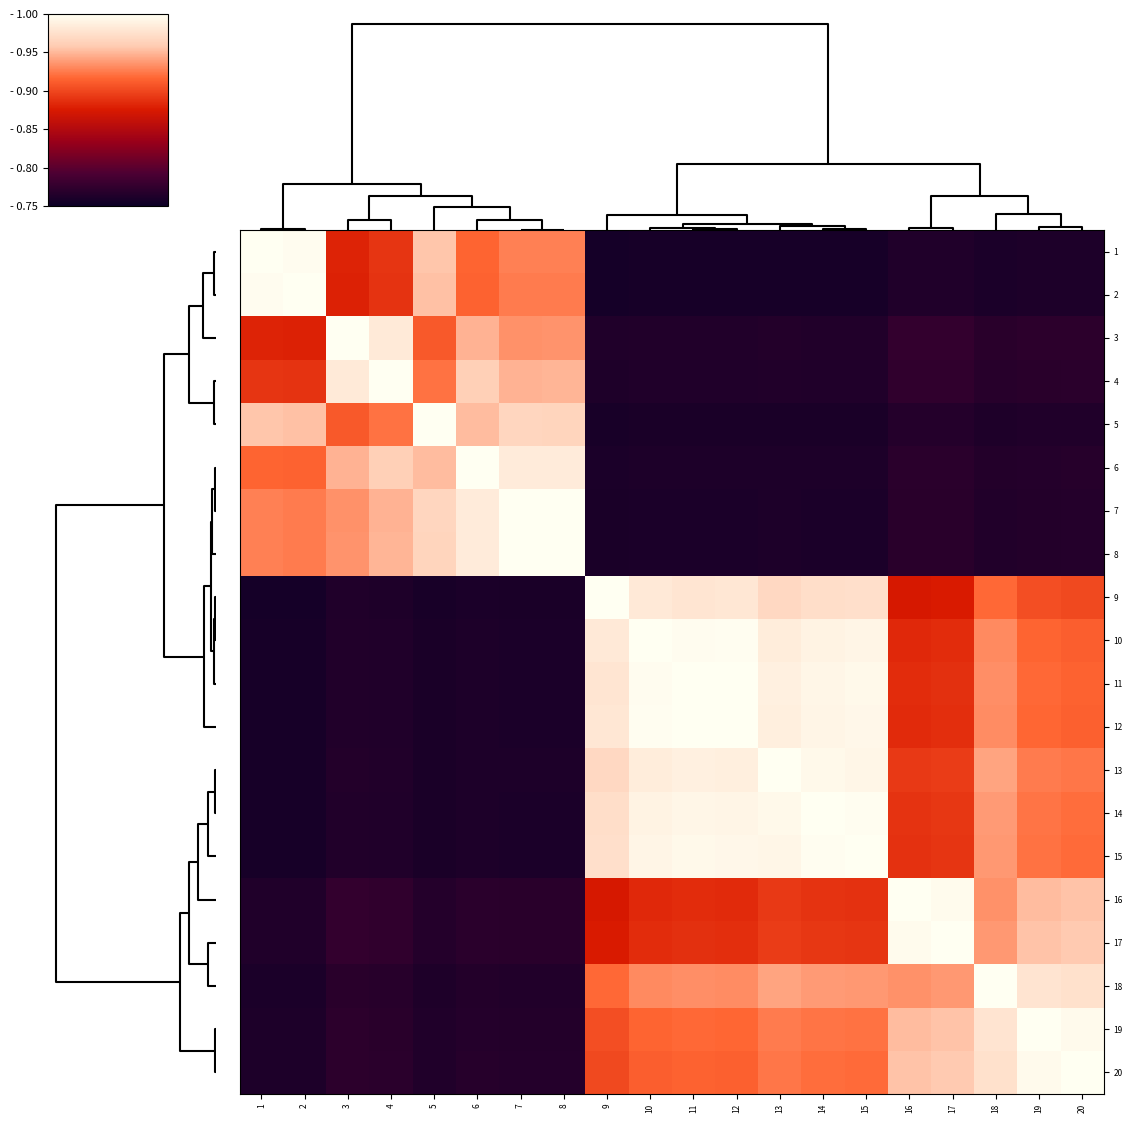

Which has a higher value, 3 or 6?

6